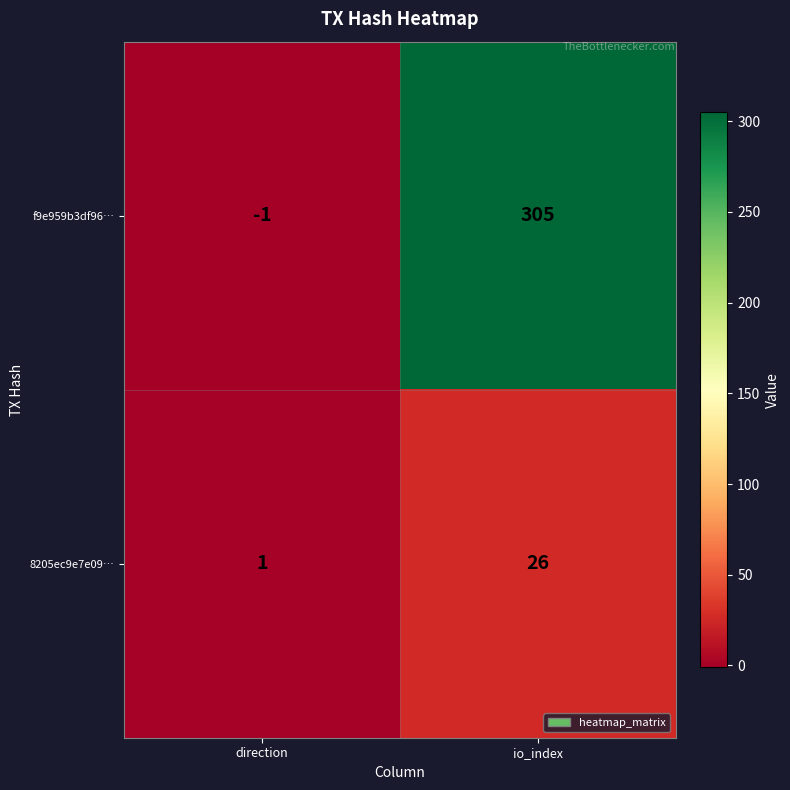

Reading right to left, transcribe all the data shown in this chart.

f9e959b3df96…: io_index=305	direction=-1
8205ec9e7e09…: io_index=26	direction=1